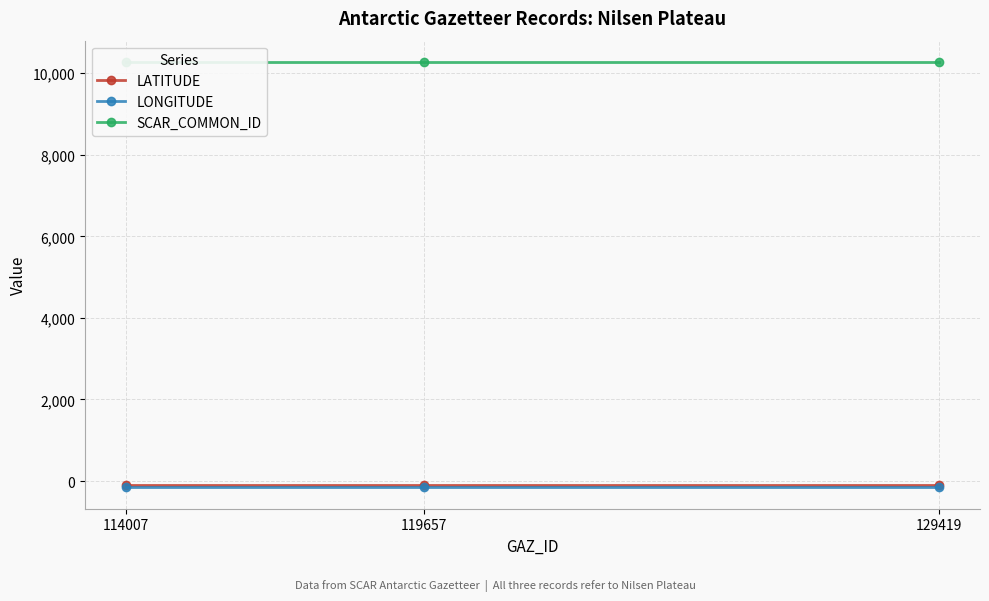

At how many categories does at least one series exceed 5514?

3